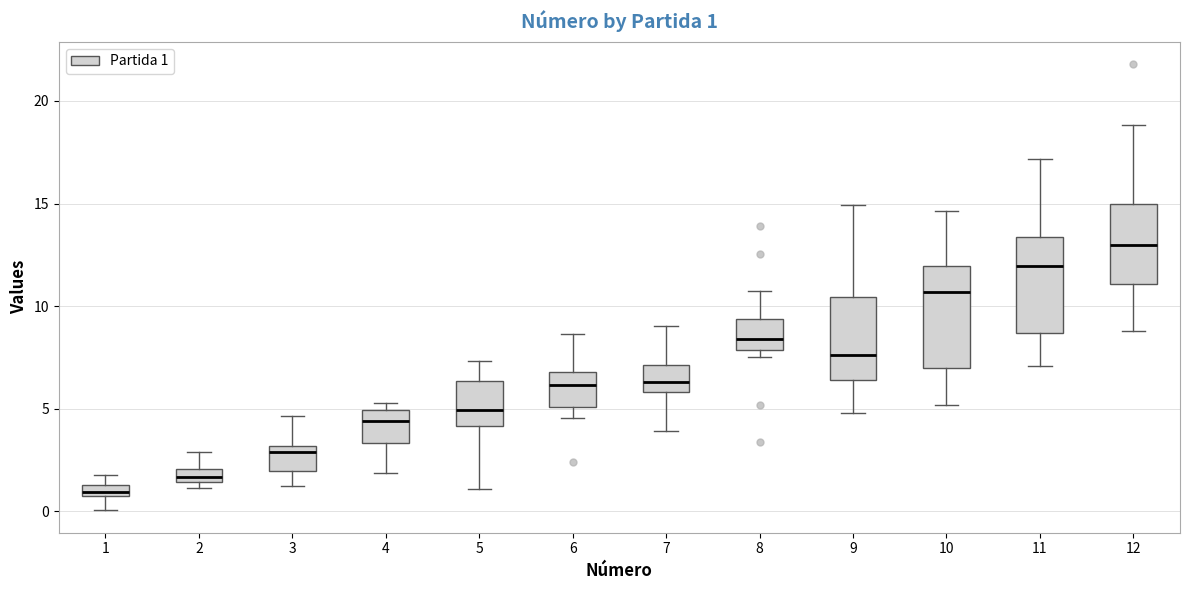

Which box has the lowest median line?

1